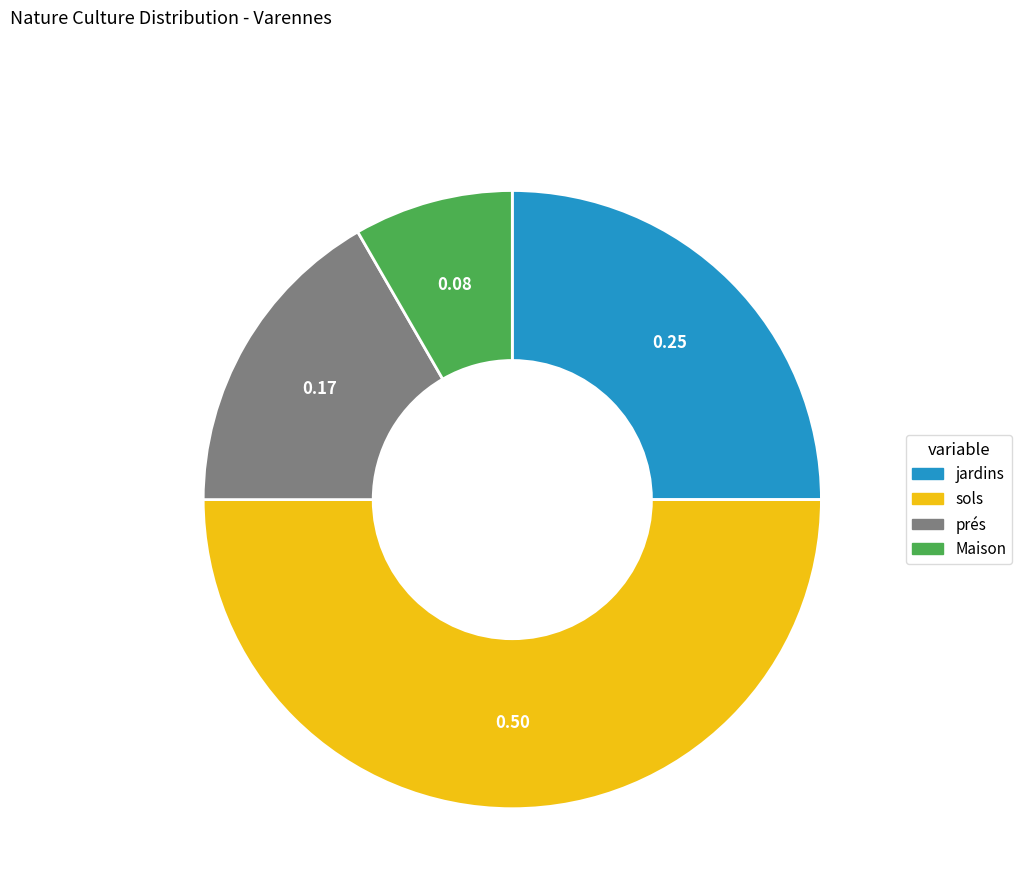

How many segments does this pie chart have?

4